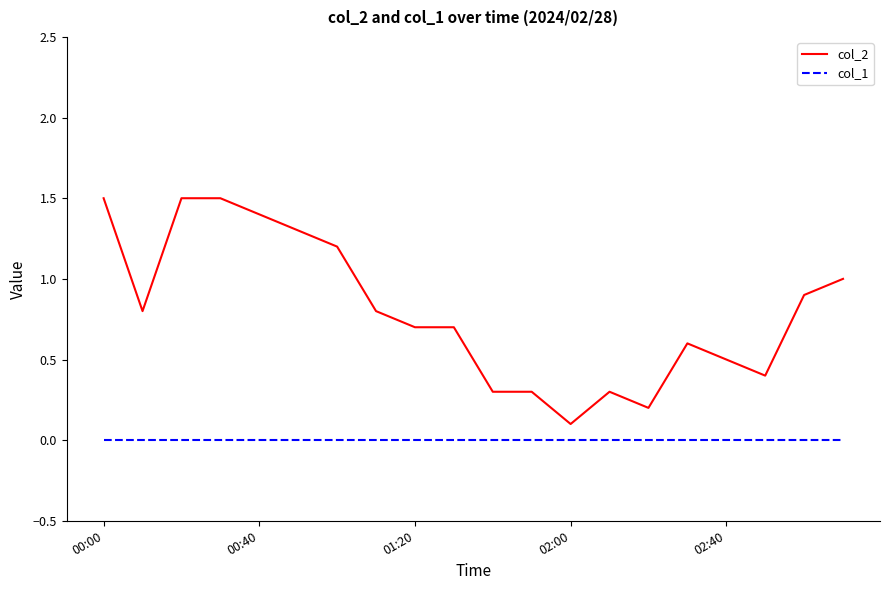

Rank the series by their average value, from highest to lowest.

col_2, col_1